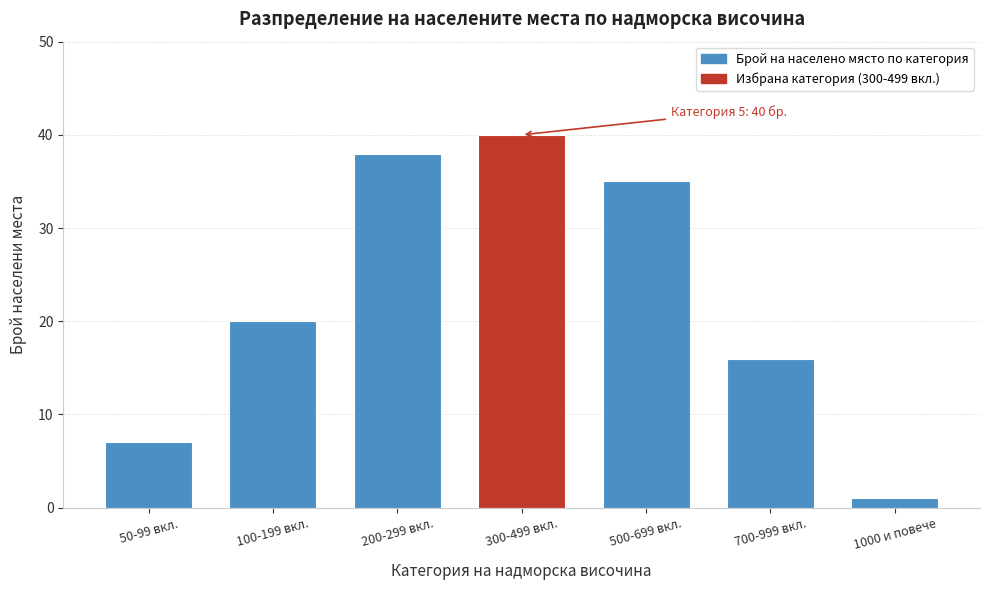

Reading right to left, transcribe all the data shown in this chart.

1	16	35	40	38	20	7